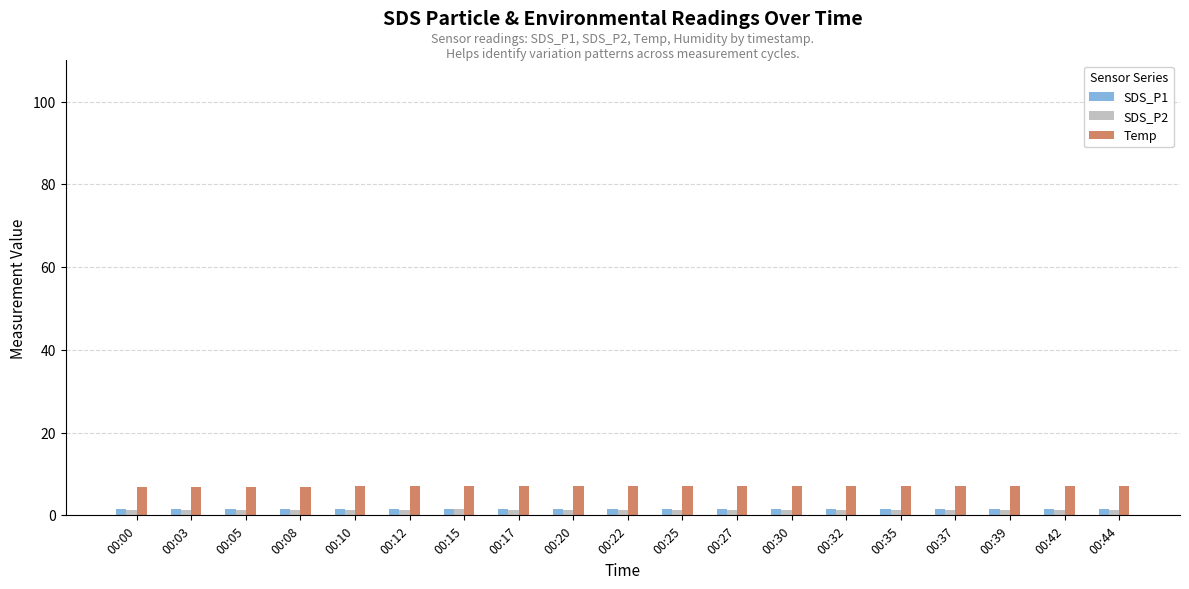

The value of Temp at 00:30 is 11.7. True or false?

False